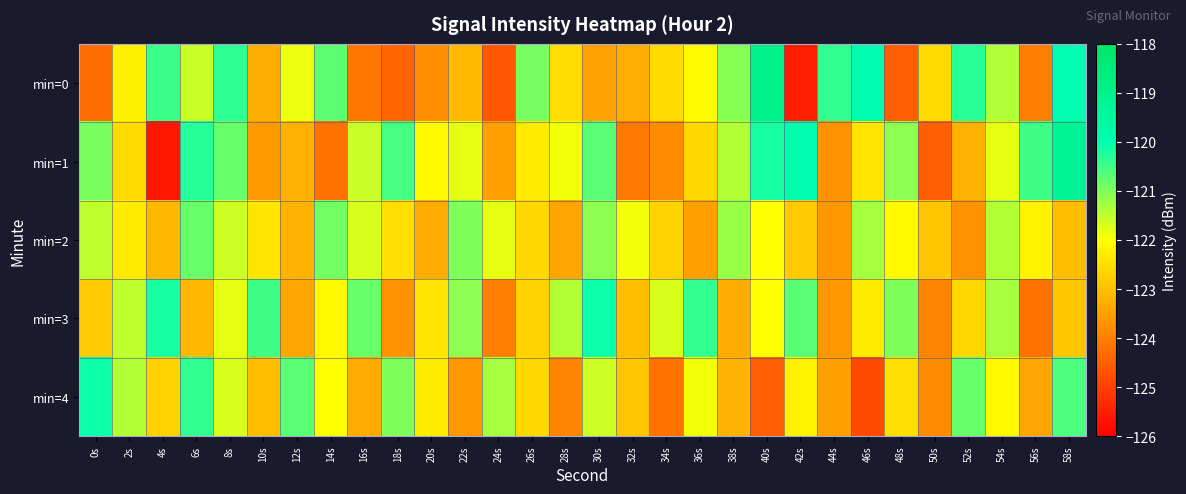

How many data points does each series have?

30